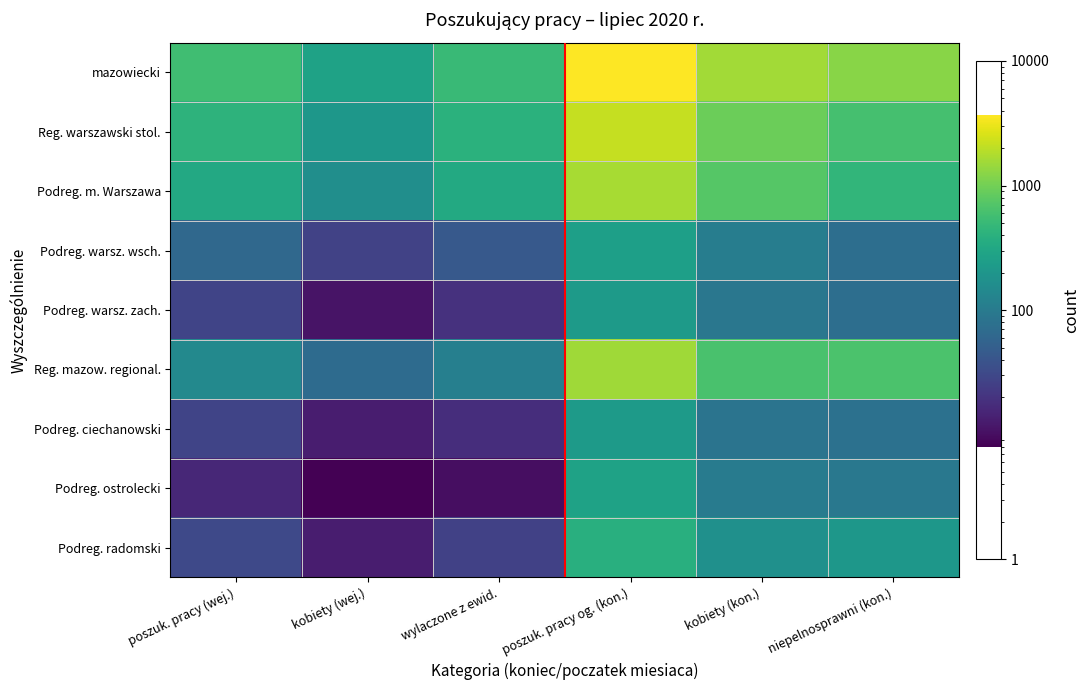

Reading left to right, what are all the values shown in this chart?

mazowiecki: poszuk. pracy (wej.)=559	kobiety (wej.)=273	wylaczone z ewid.=510	poszuk. pracy og. (kon.)=3674	kobiety (kon.)=1561	niepelnosprawni (kon.)=1236
Reg. warszawski stol.: poszuk. pracy (wej.)=417	kobiety (wej.)=205	wylaczone z ewid.=397	poszuk. pracy og. (kon.)=2137	kobiety (kon.)=926	niepelnosprawni (kon.)=596
Podreg. m. Warszawa: poszuk. pracy (wej.)=325	kobiety (wej.)=167	wylaczone z ewid.=334	poszuk. pracy og. (kon.)=1659	kobiety (kon.)=728	niepelnosprawni (kon.)=449
Podreg. warsz. wsch.: poszuk. pracy (wej.)=64	kobiety (wej.)=27	wylaczone z ewid.=44	poszuk. pracy og. (kon.)=254	kobiety (kon.)=108	niepelnosprawni (kon.)=74
Podreg. warsz. zach.: poszuk. pracy (wej.)=28	kobiety (wej.)=11	wylaczone z ewid.=19	poszuk. pracy og. (kon.)=224	kobiety (kon.)=90	niepelnosprawni (kon.)=73
Reg. mazow. regional.: poszuk. pracy (wej.)=142	kobiety (wej.)=68	wylaczone z ewid.=113	poszuk. pracy og. (kon.)=1537	kobiety (kon.)=635	niepelnosprawni (kon.)=640
Podreg. ciechanowski: poszuk. pracy (wej.)=28	kobiety (wej.)=13	wylaczone z ewid.=18	poszuk. pracy og. (kon.)=226	kobiety (kon.)=84	niepelnosprawni (kon.)=79
Podreg. ostrolecki: poszuk. pracy (wej.)=16	kobiety (wej.)=8	wylaczone z ewid.=10	poszuk. pracy og. (kon.)=272	kobiety (kon.)=102	niepelnosprawni (kon.)=94
Podreg. radomski: poszuk. pracy (wej.)=31	kobiety (wej.)=13	wylaczone z ewid.=26	poszuk. pracy og. (kon.)=382	kobiety (kon.)=175	niepelnosprawni (kon.)=206